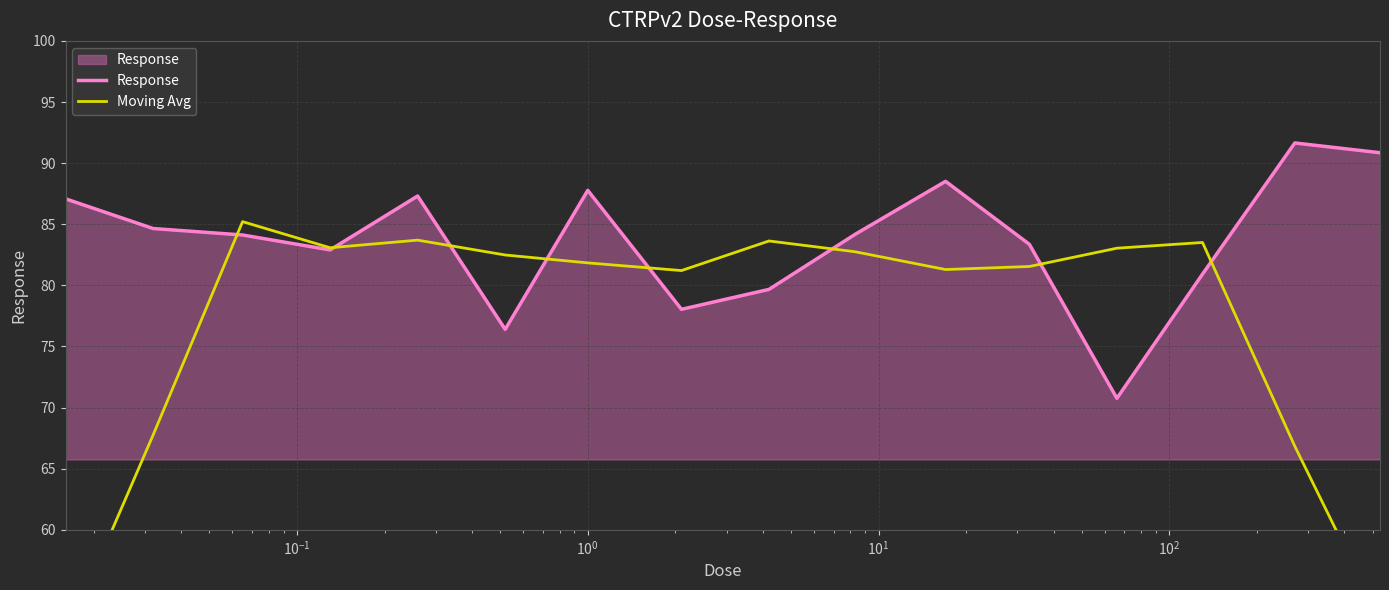

Which series has the largest total across all categories?

Response